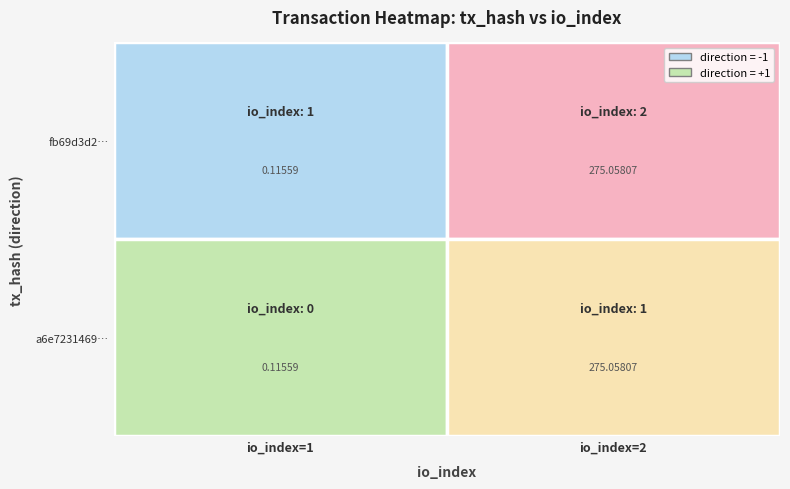

Between 0 and 1, which series saw the biggest shift?

tx_fb69